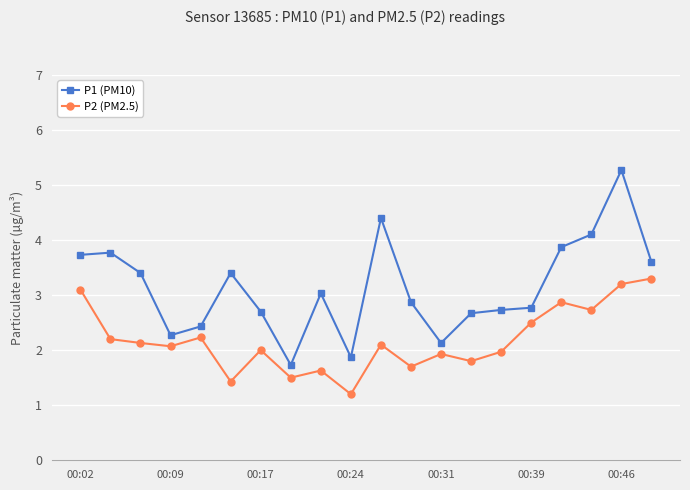

At how many categories does at least one series exceed 2?

18